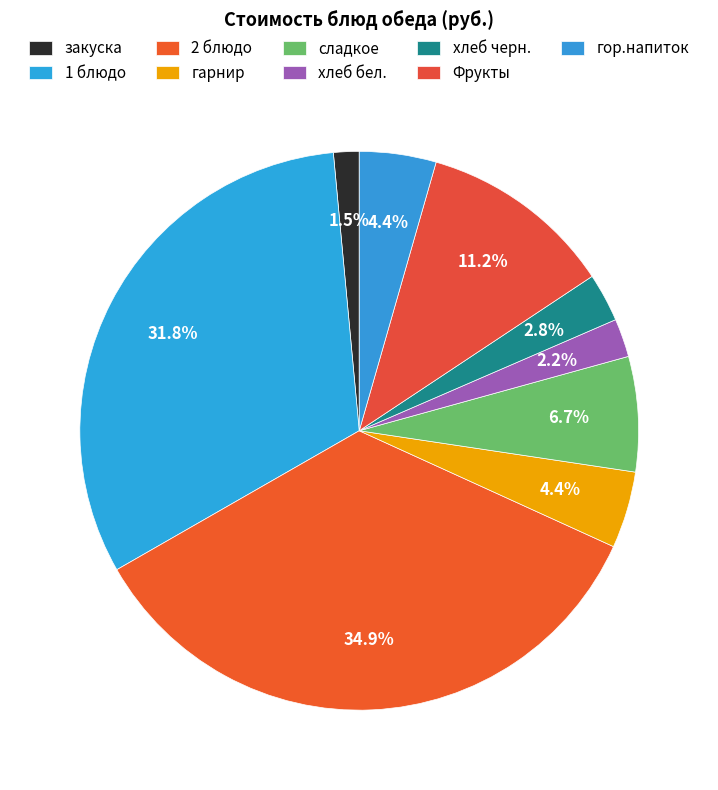

Is there any slice that represents more than half of the pie?

No